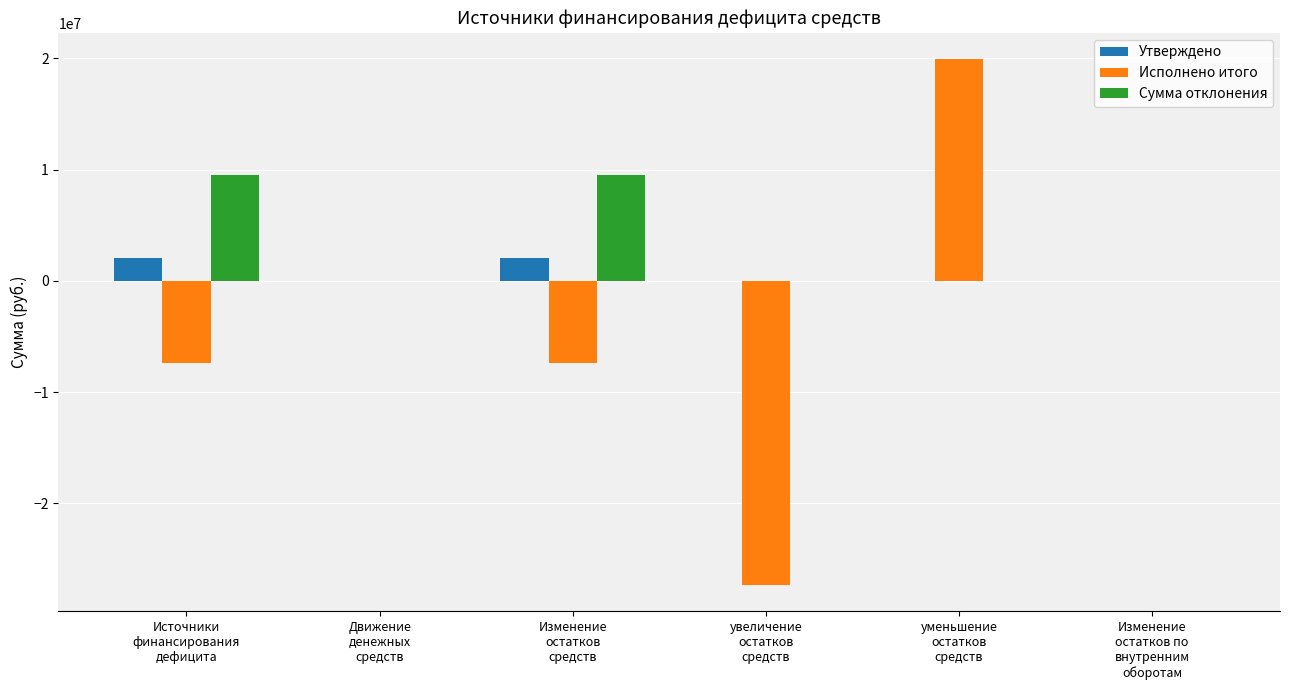

Which series has the largest total across all categories?

Сумма отклонения